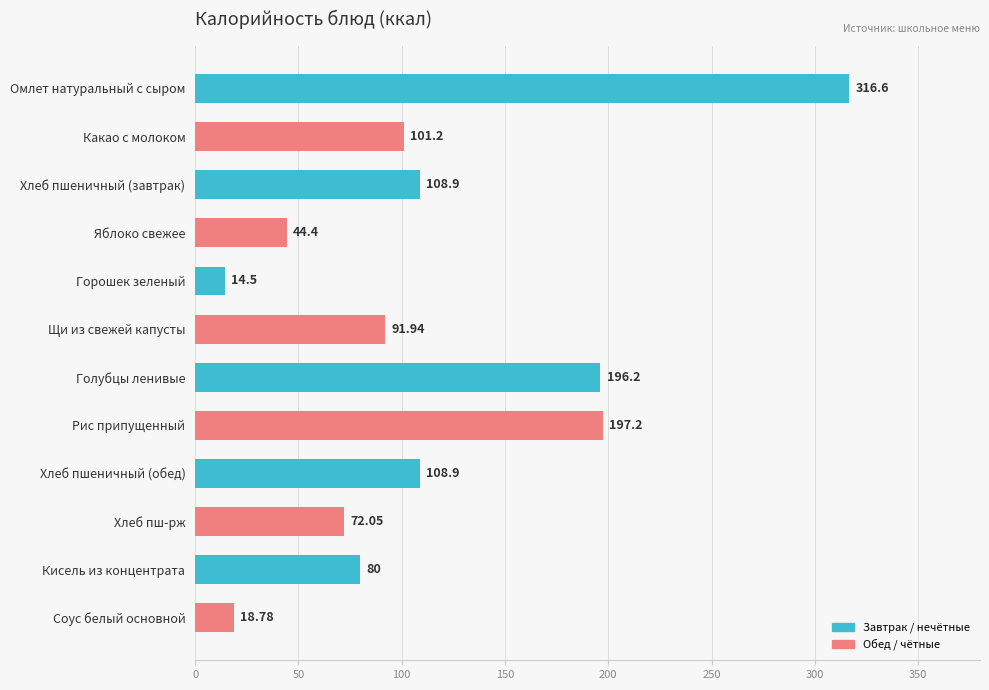

Between Омлет натуральный с сыром and Горошек зеленый, which is larger?

Омлет натуральный с сыром